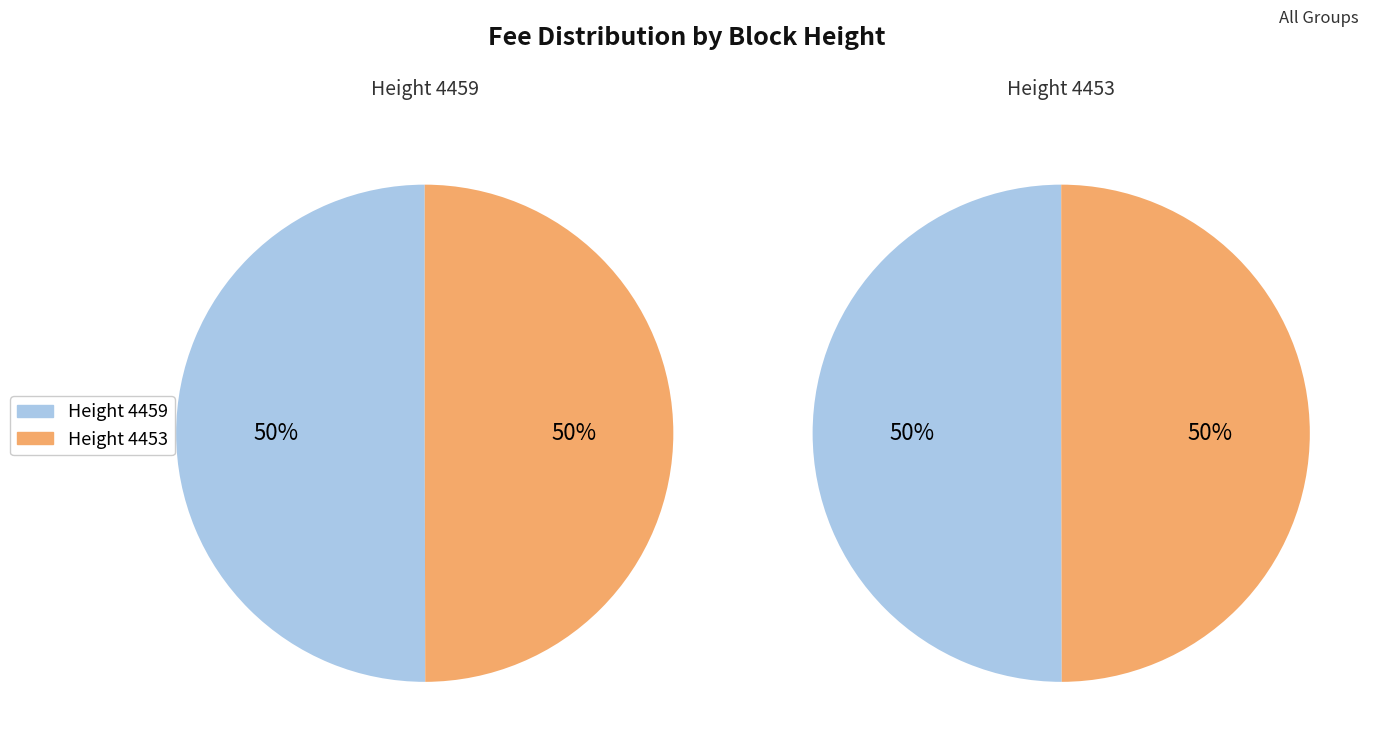

What percentage do 4453 and 4459 together represent?

100.0%